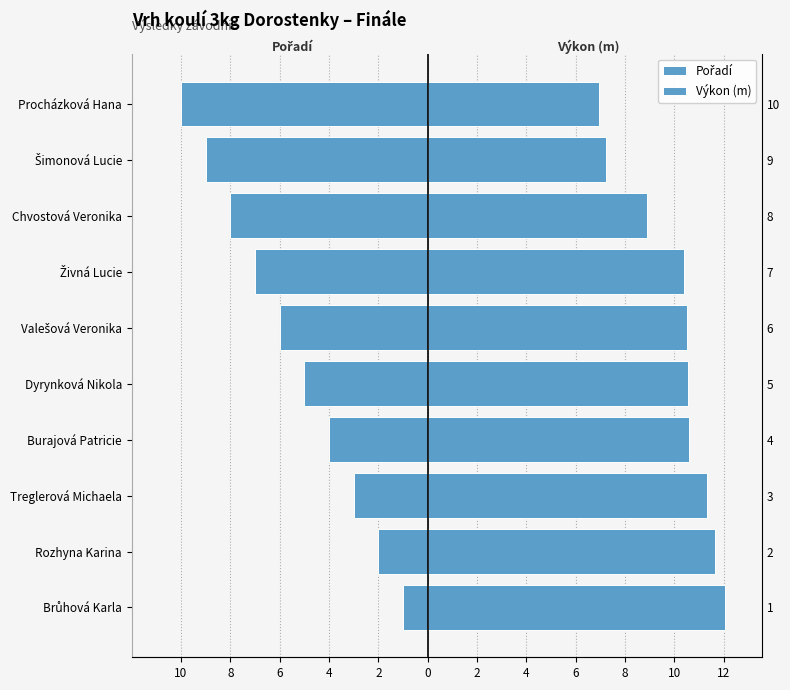

What is the value of the Pořadí bar at the 2nd from the left?

-2.0